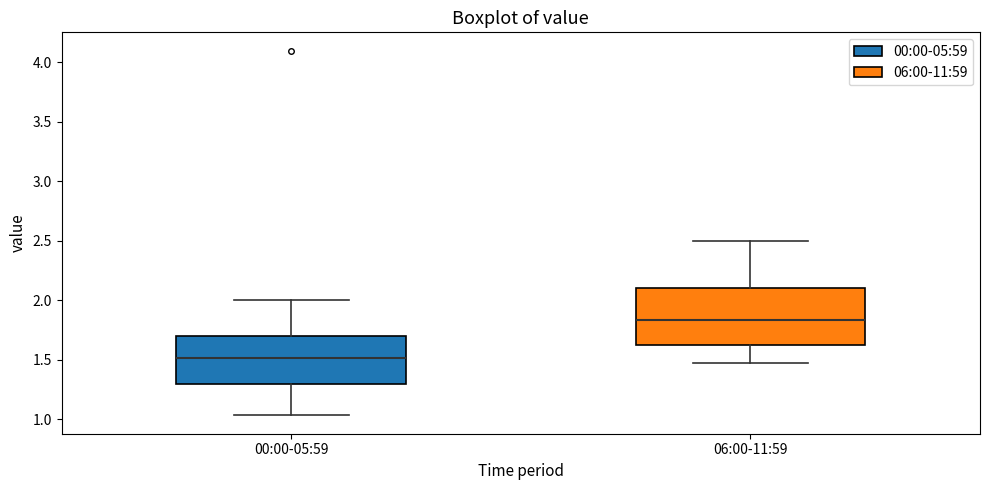

Which box's median line is the lowest?

00:00-05:59